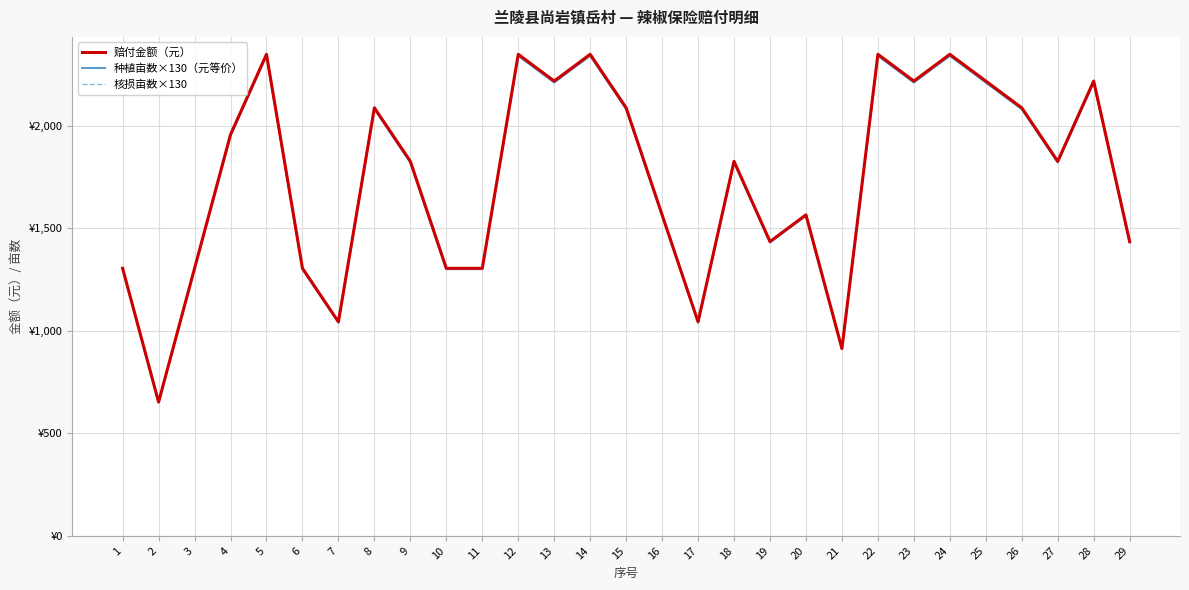

Does the chart have visible grid lines?

Yes